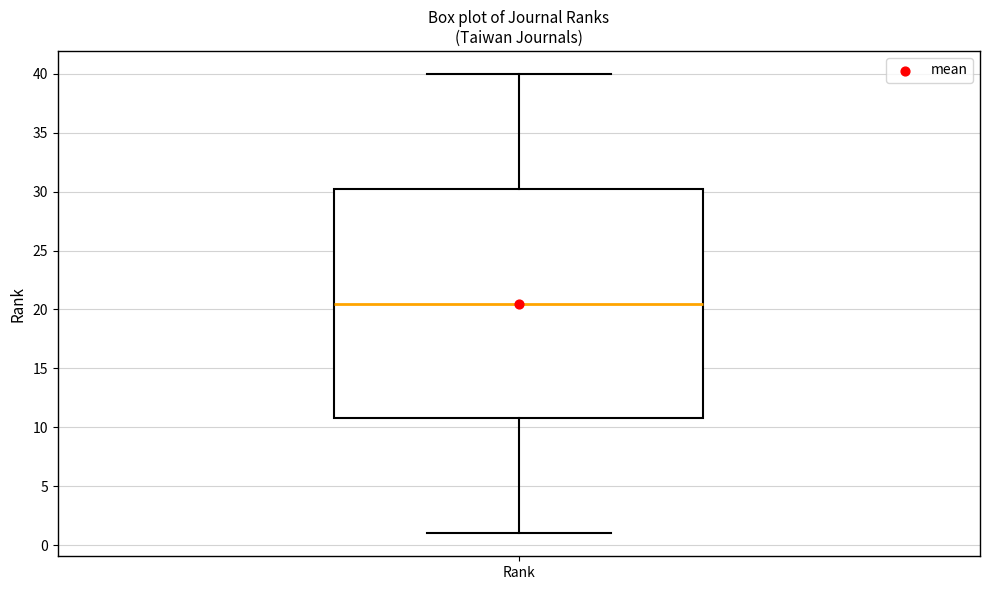

Read this box plot against the y-axis: the position of the median line, the range covered by the box, and the ends of both whiskers. The values are not printed on the chart, so give them approximately, as read against the axis.

median 20.5, box 11.0 to 30.5, whiskers 1.0 to 40.0